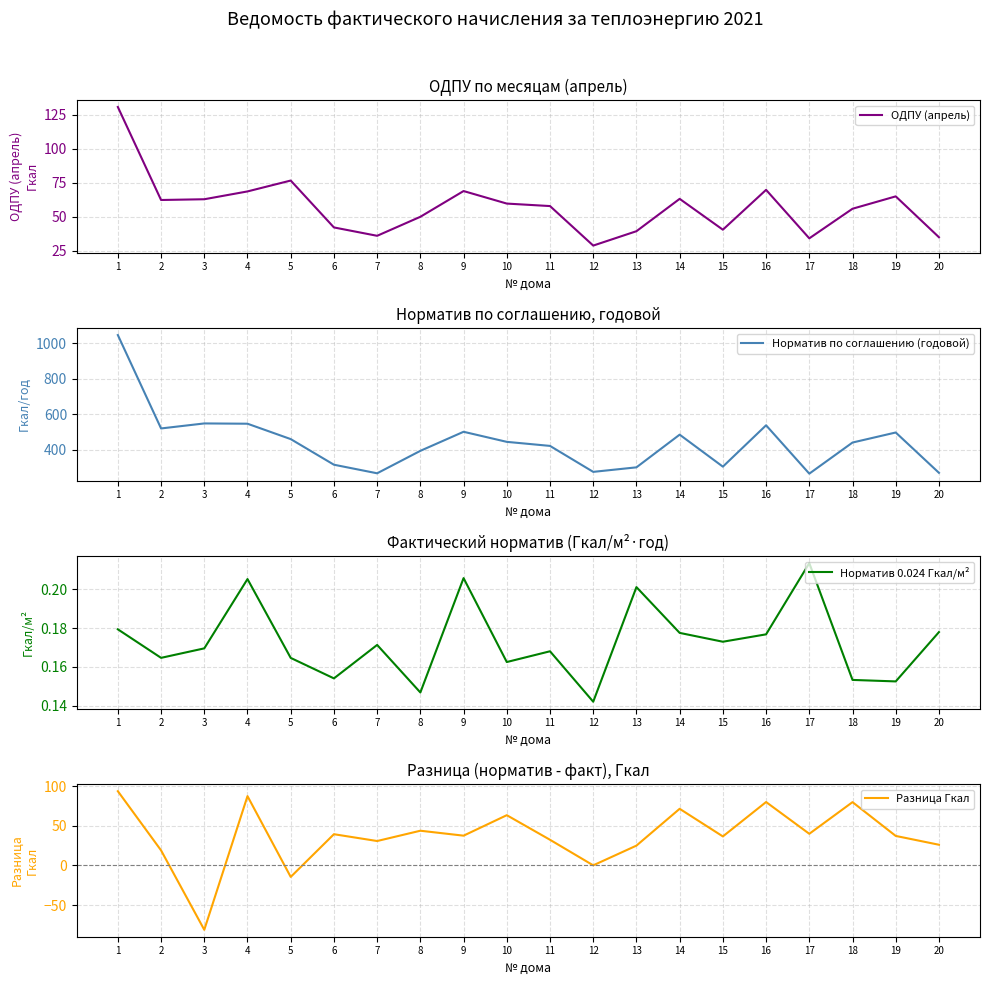

Is the value of Норматив по соглашению (годовой) at 12 greater than the value of Норматив 0.024 Гкал/м² at 14?

Yes